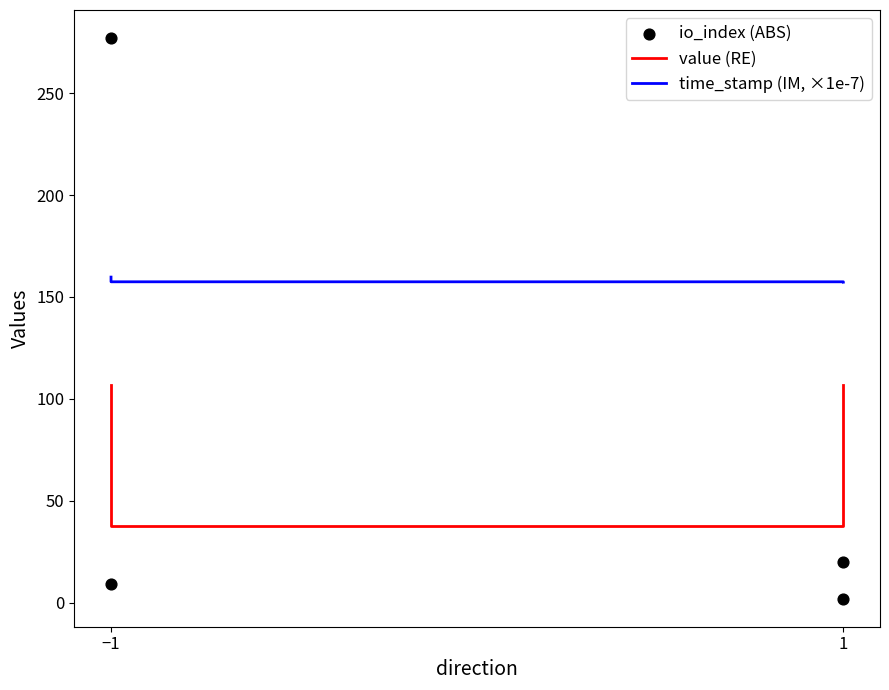

At how many categories does at least one series exceed 195?

1